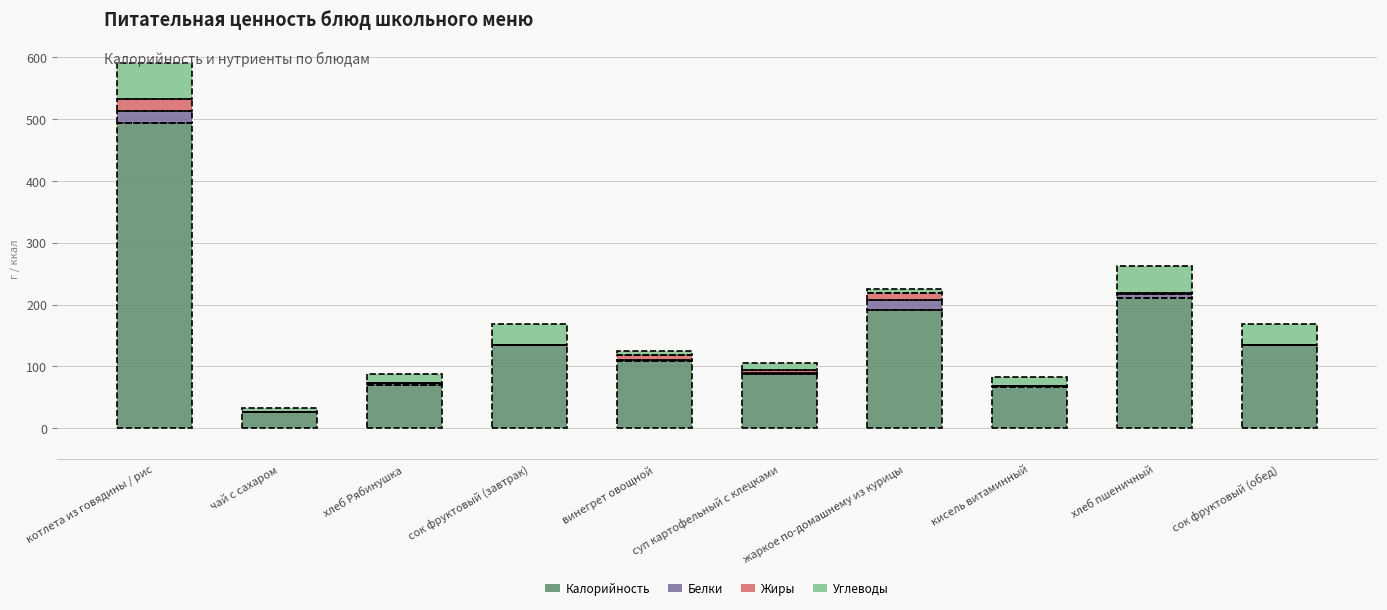

Where is Калорийность nearest to the value 260?

хлеб пшеничный